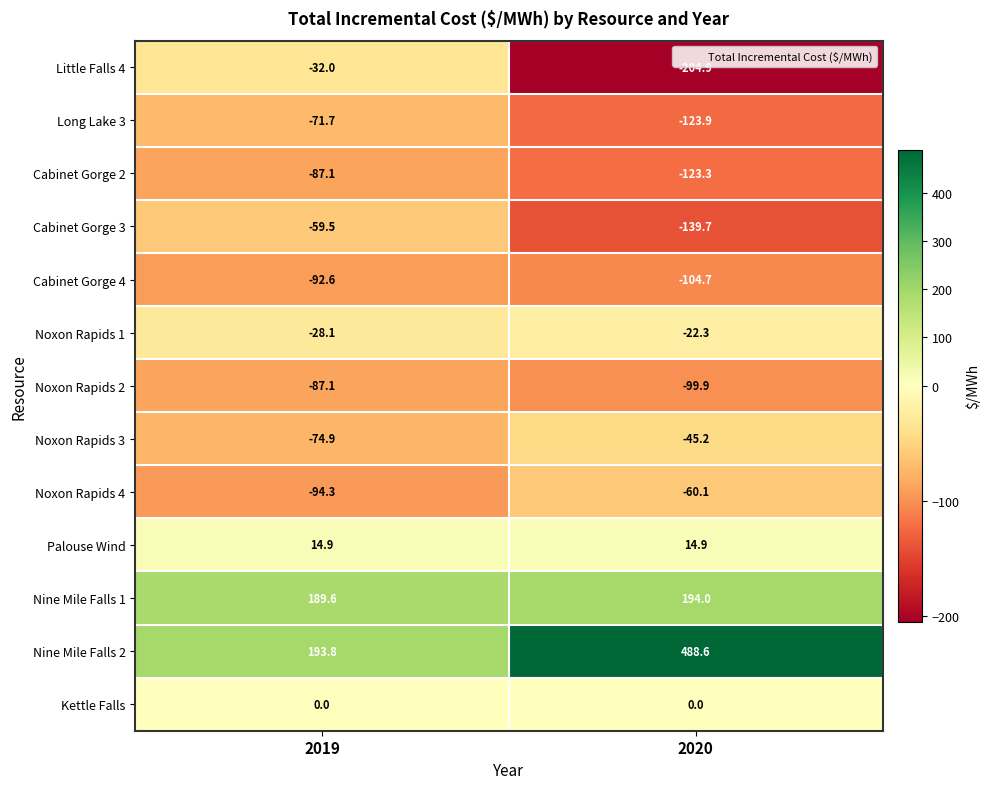

Reading left to right, list all the values displayed in this chart.

Little Falls 4: 2019=-32.0	2020=-204.9
Long Lake 3: 2019=-71.7	2020=-123.9
Cabinet Gorge 2: 2019=-87.1	2020=-123.3
Cabinet Gorge 3: 2019=-59.5	2020=-139.7
Cabinet Gorge 4: 2019=-92.6	2020=-104.7
Noxon Rapids 1: 2019=-28.1	2020=-22.3
Noxon Rapids 2: 2019=-87.1	2020=-99.9
Noxon Rapids 3: 2019=-74.9	2020=-45.2
Noxon Rapids 4: 2019=-94.3	2020=-60.1
Palouse Wind: 2019=14.9	2020=14.9
Nine Mile Falls 1: 2019=189.6	2020=194.0
Nine Mile Falls 2: 2019=193.8	2020=488.6
Kettle Falls: 2019=0.0	2020=0.0